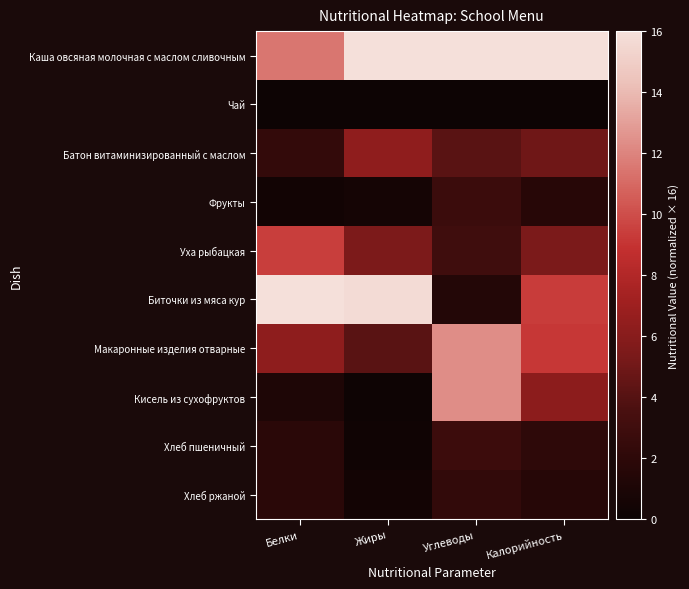

Which has a higher value, Калорийность or Жиры?

Калорийность